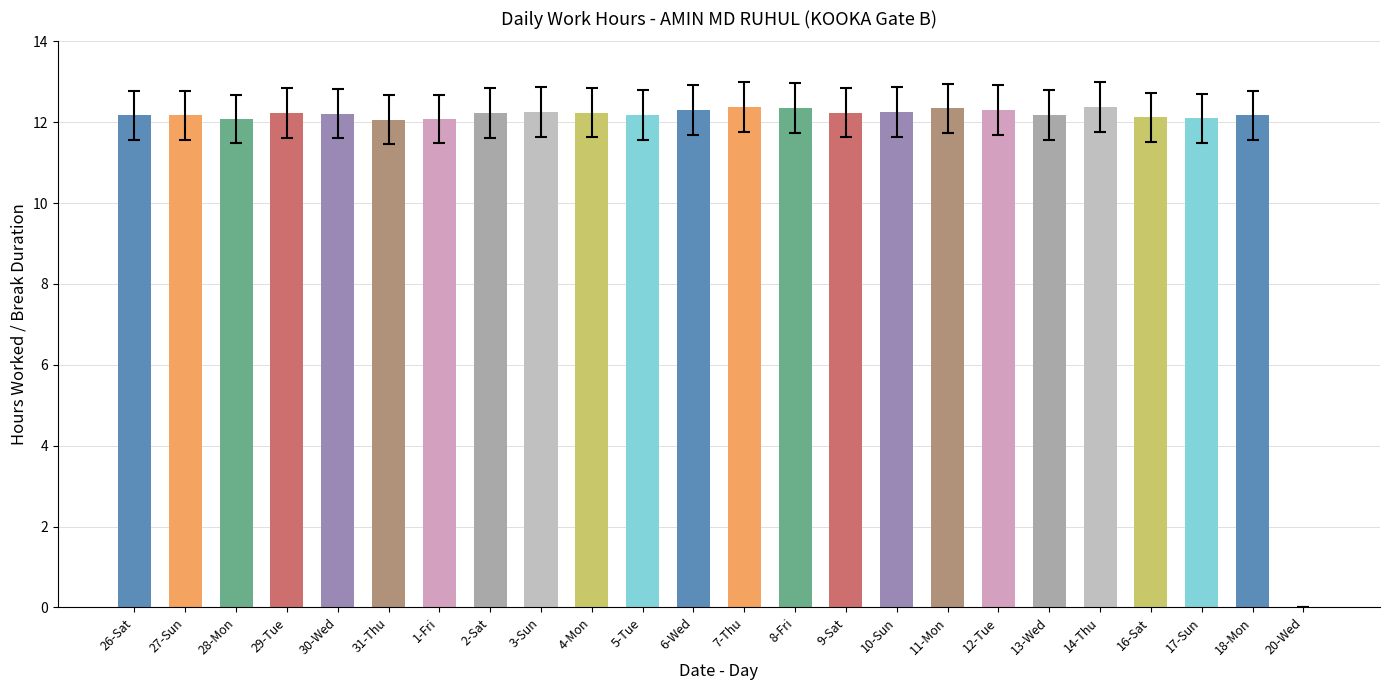

How many positive values are there?

23